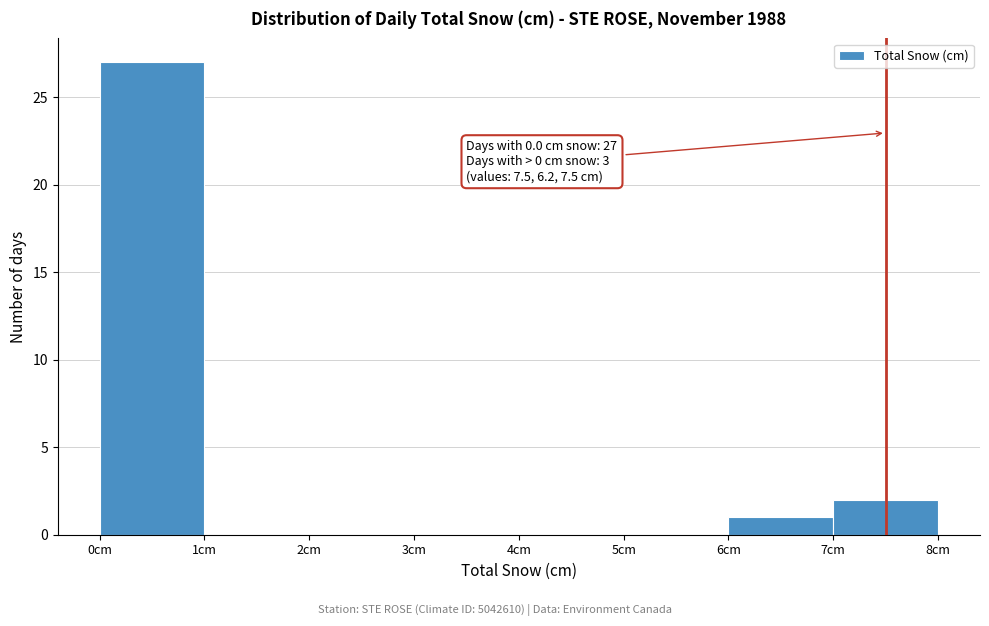

Over which range of the x-axis is the bar tallest?

0 to 1